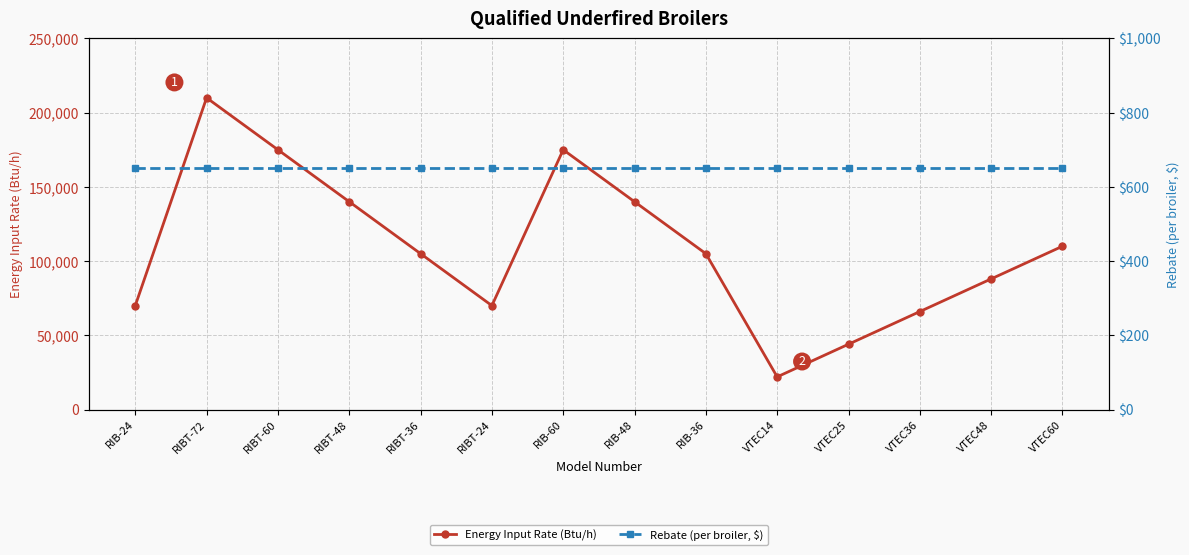

True or false: Rebate (per broiler, $) and Energy Input Rate (Btu/h) intersect in this chart.

False